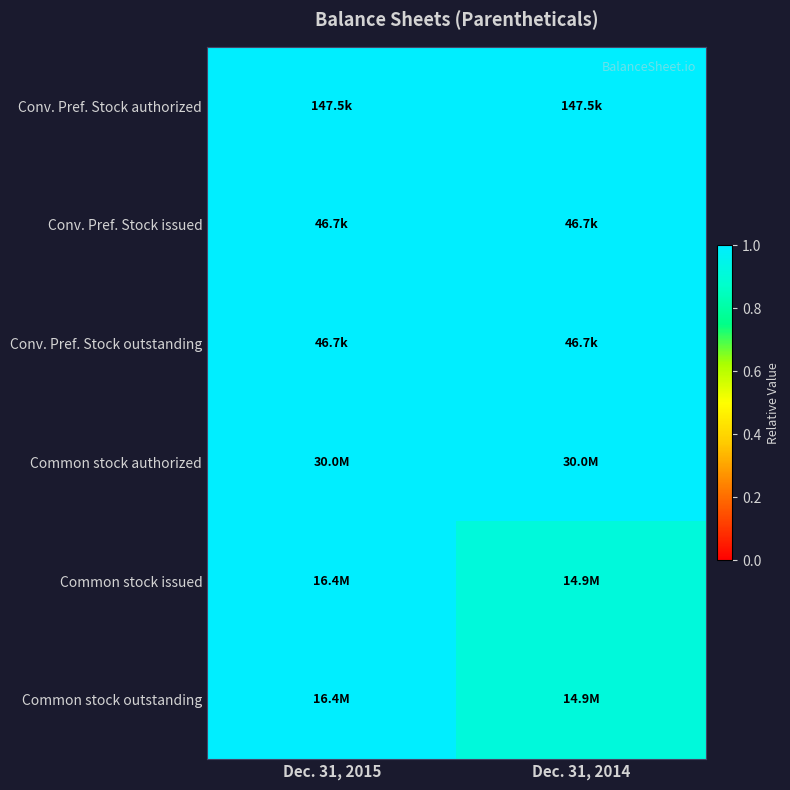

How many distinct data groups are displayed?

6